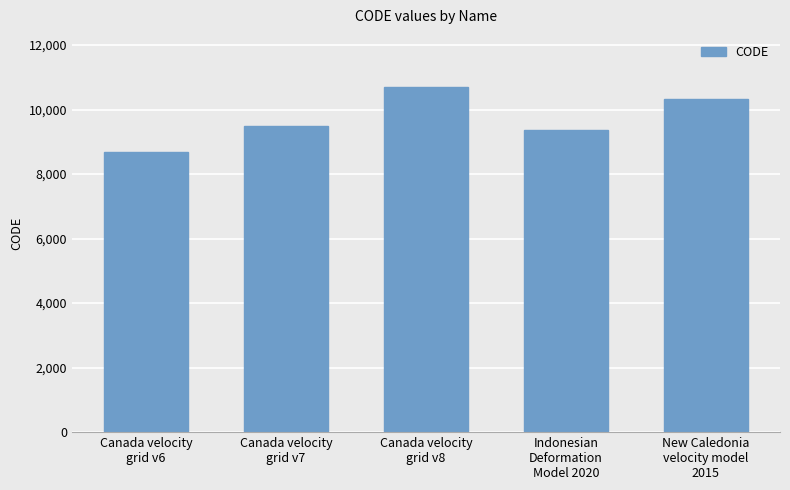

Reading left to right, what are all the values shown in this chart?

8676	9483	10707	9375	10323